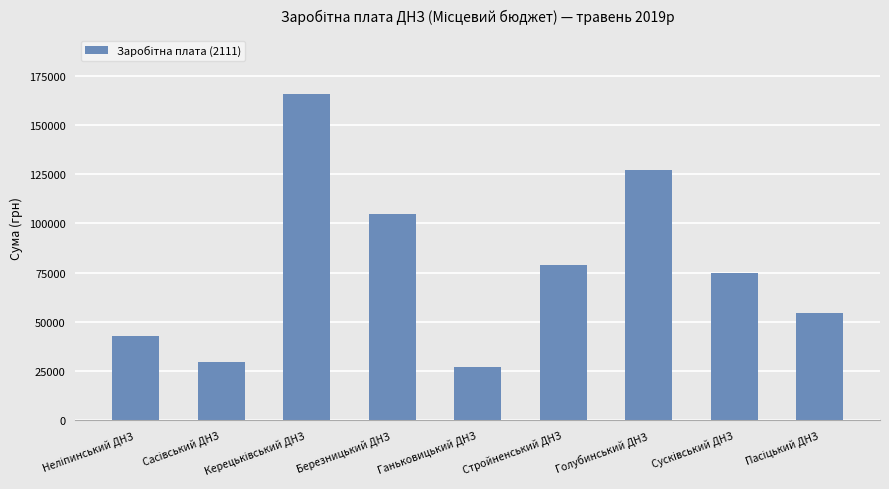

Where is the data nearest to the value 96447?

Березницький ДНЗ